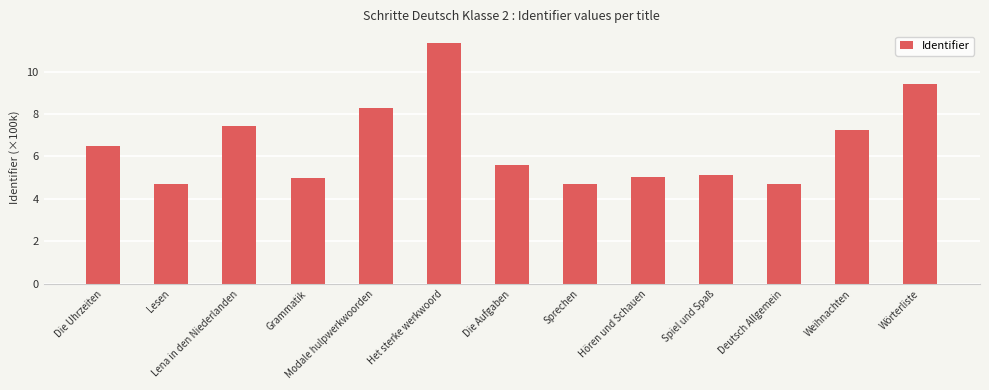

The chart shows a value of 2.1 at Lesen. True or false?

False